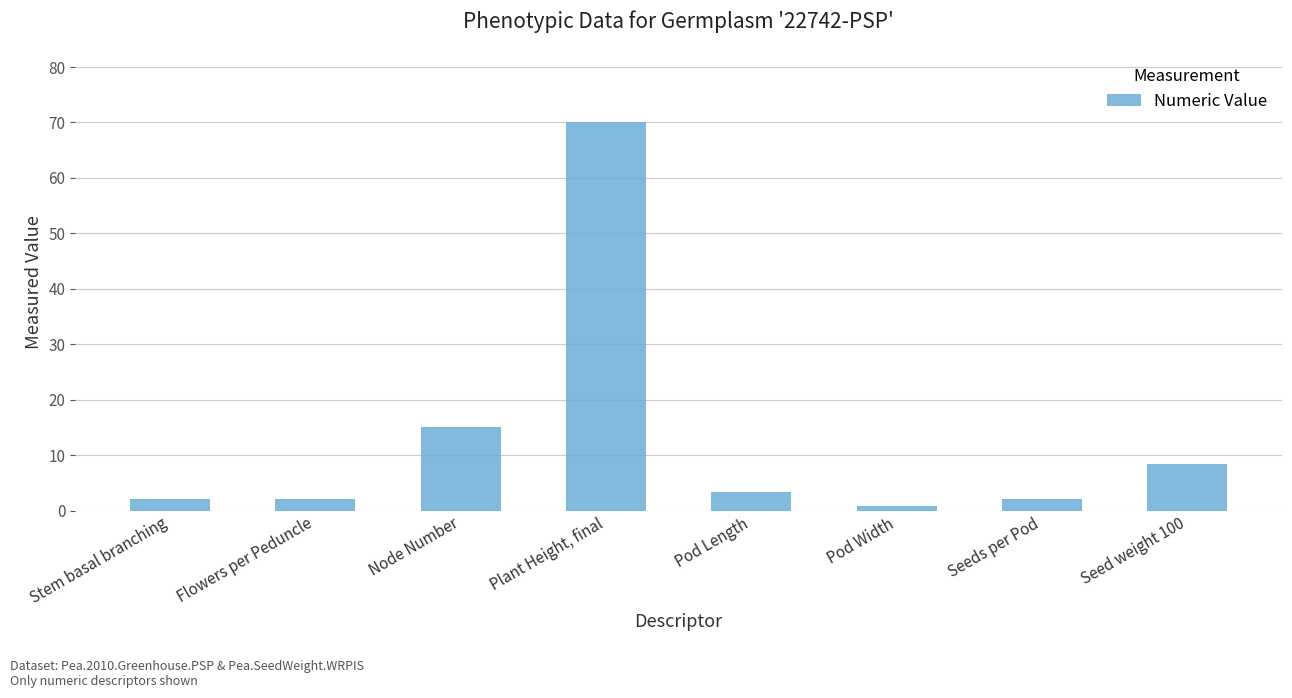

What is the difference between the values at Flowers per Peduncle and Seed weight 100?

6.4